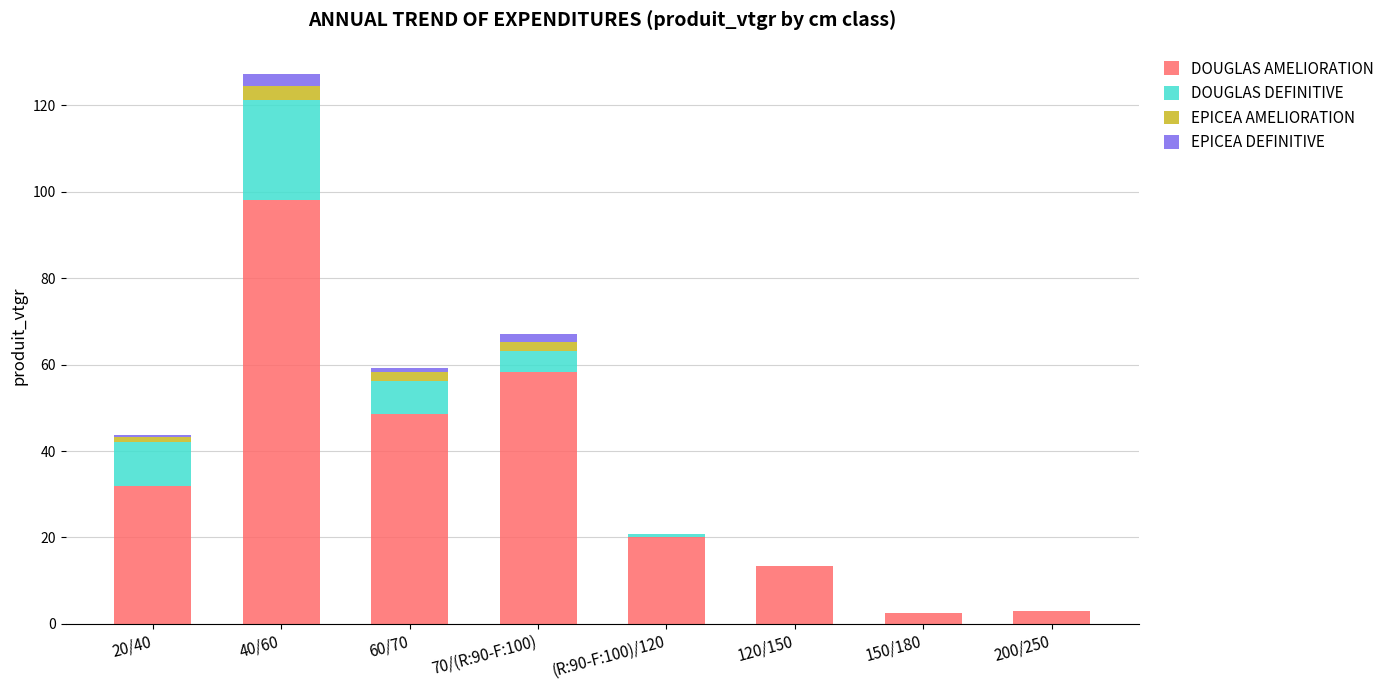

At which label is DOUGLAS AMELIORATION closest to 50?

60/70